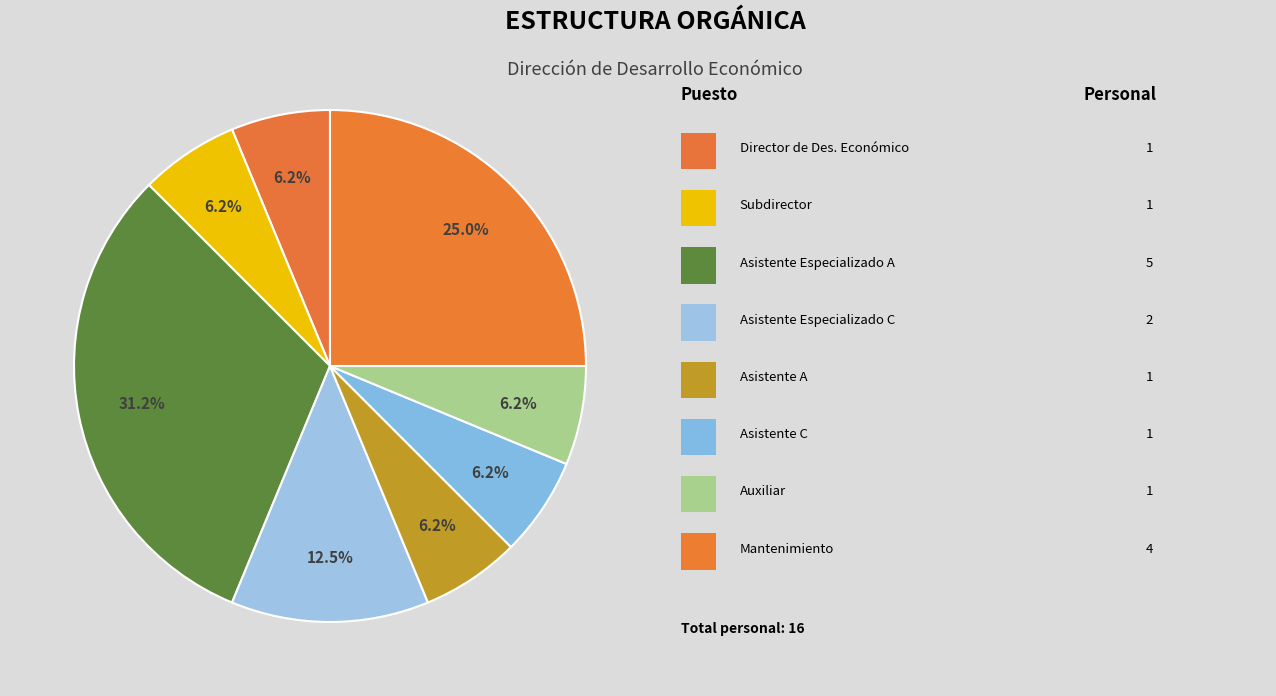

Count the number of slices in the pie.

8